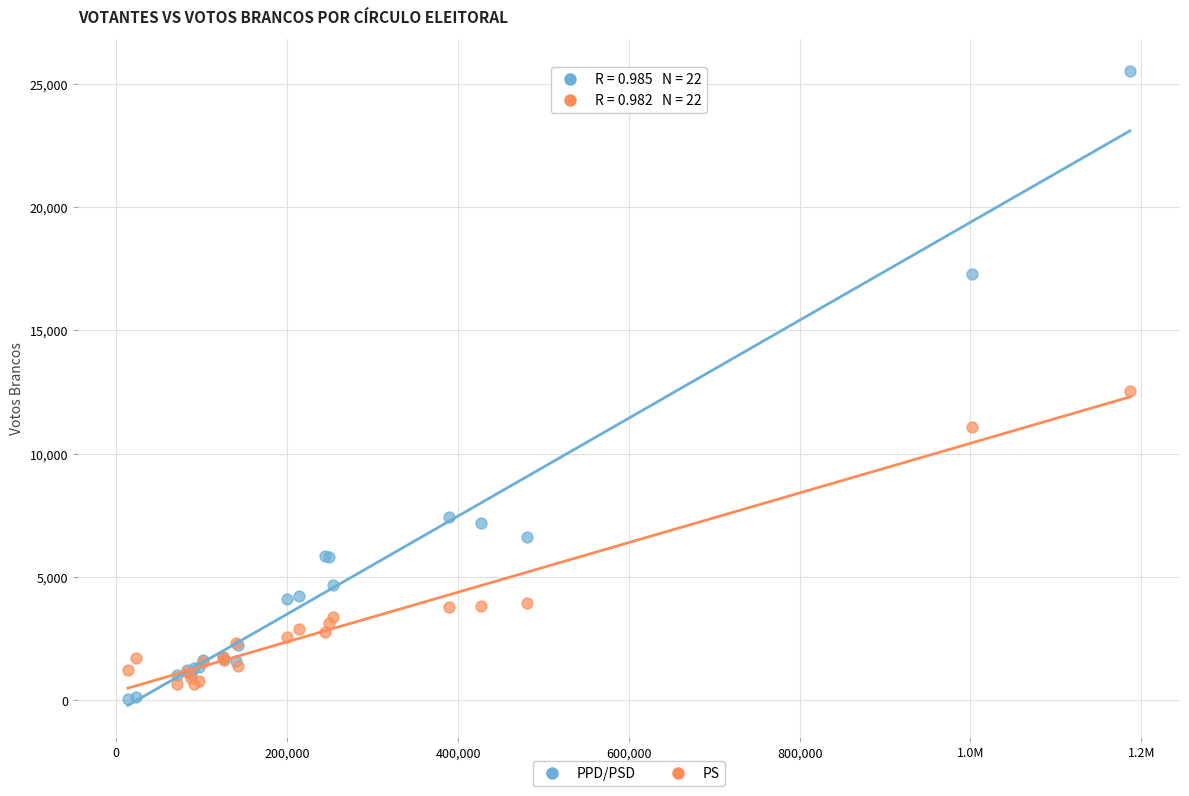

What are all the series names shown in the legend?

PPD/PSD, PS